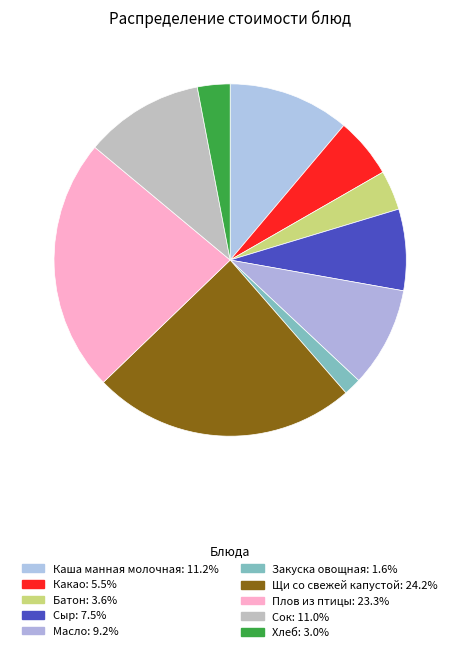

Rank the categories by value from highest to lowest.

Щи со свежей капустой, Плов из птицы, Каша манная молочная, Сок, Масло, Сыр, Какао, Батон, Хлеб, Закуска овощная